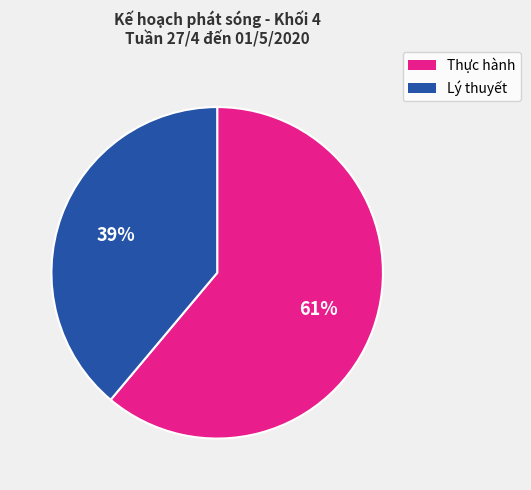

To the nearest percent, what is the difference between the largest and smallest slice percentages?

22%